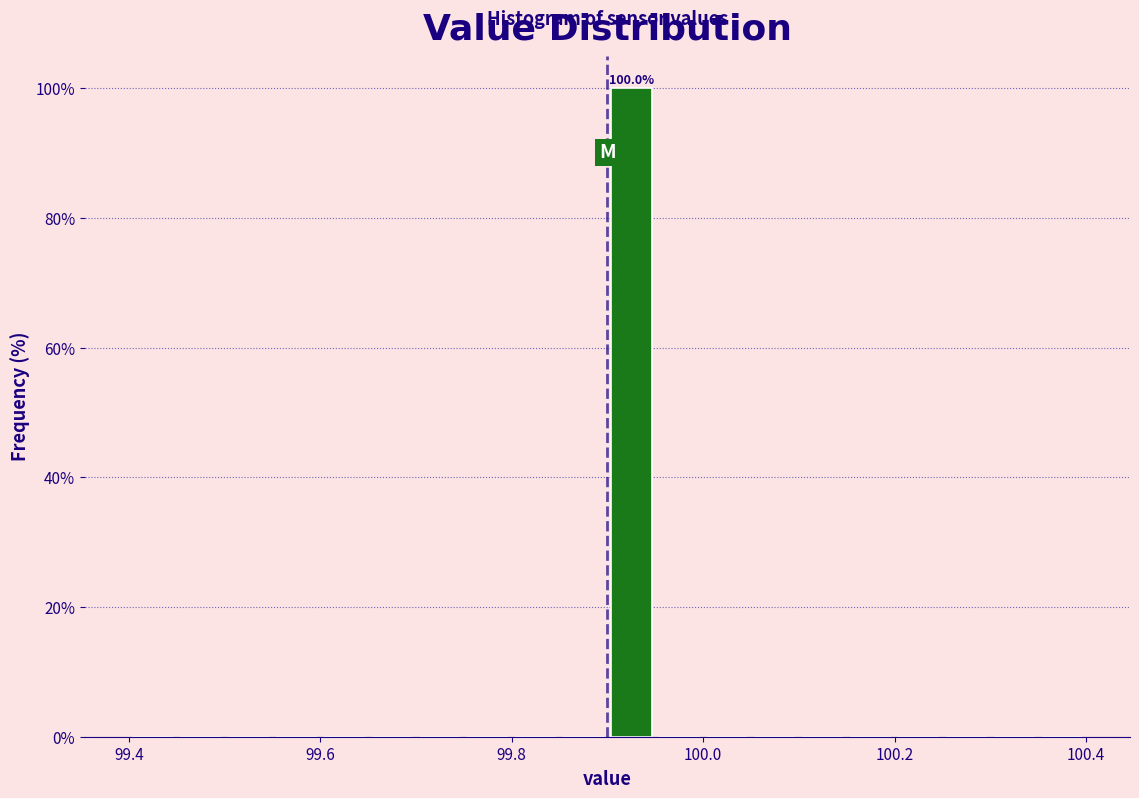

Around what value on the x-axis is the tallest bar? Give the approximate position of its centre, as read against the axis.

99.92